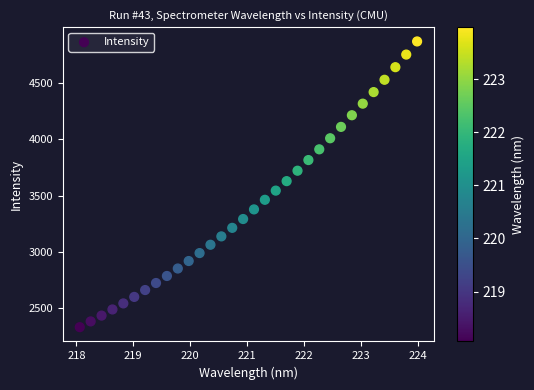

What is the range of X values (max minus min)?

5.9